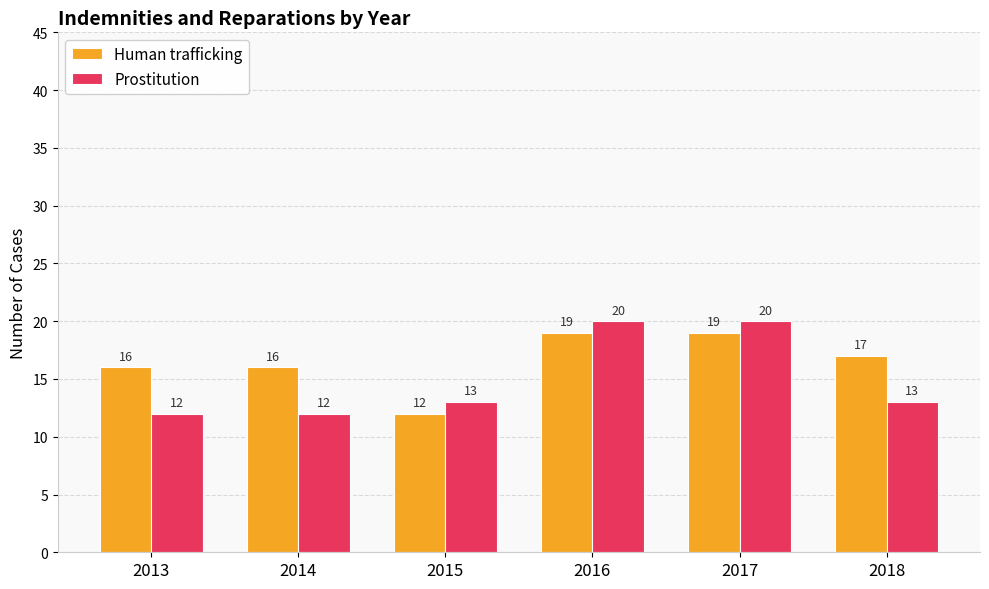

What is the spread (max minus min) of values at 2018?

4